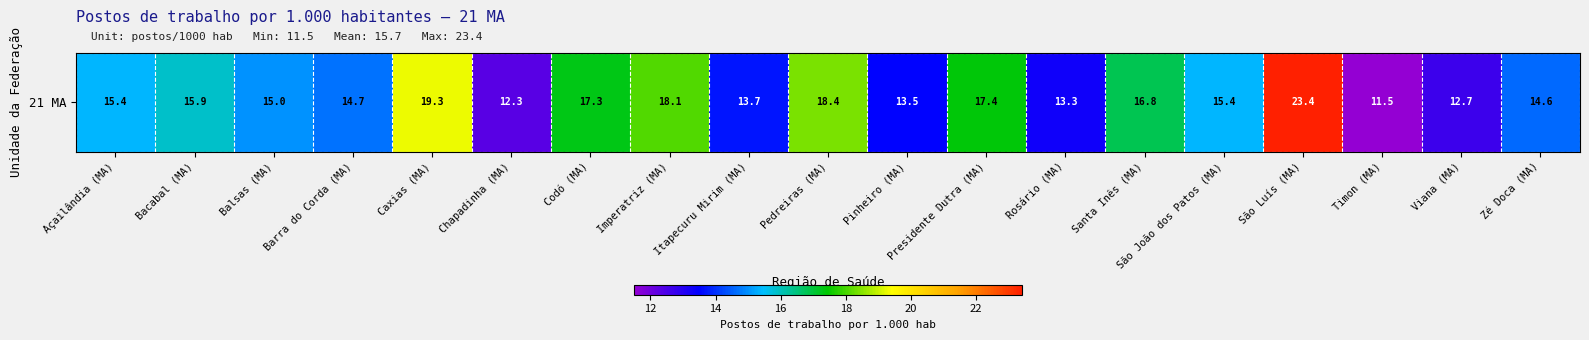

Reading right to left, transcribe all the data shown in this chart.

Zé Doca (MA)=14.6	Viana (MA)=12.7	Timon (MA)=11.5	São Luís (MA)=23.4	São João dos Patos (MA)=15.4	Santa Inês (MA)=16.8	Rosário (MA)=13.3	Presidente Dutra (MA)=17.4	Pinheiro (MA)=13.5	Pedreiras (MA)=18.4	Itapecuru Mirim (MA)=13.7	Imperatriz (MA)=18.1	Codó (MA)=17.3	Chapadinha (MA)=12.3	Caxias (MA)=19.3	Barra do Corda (MA)=14.7	Balsas (MA)=15.0	Bacabal (MA)=15.9	Açailândia (MA)=15.4